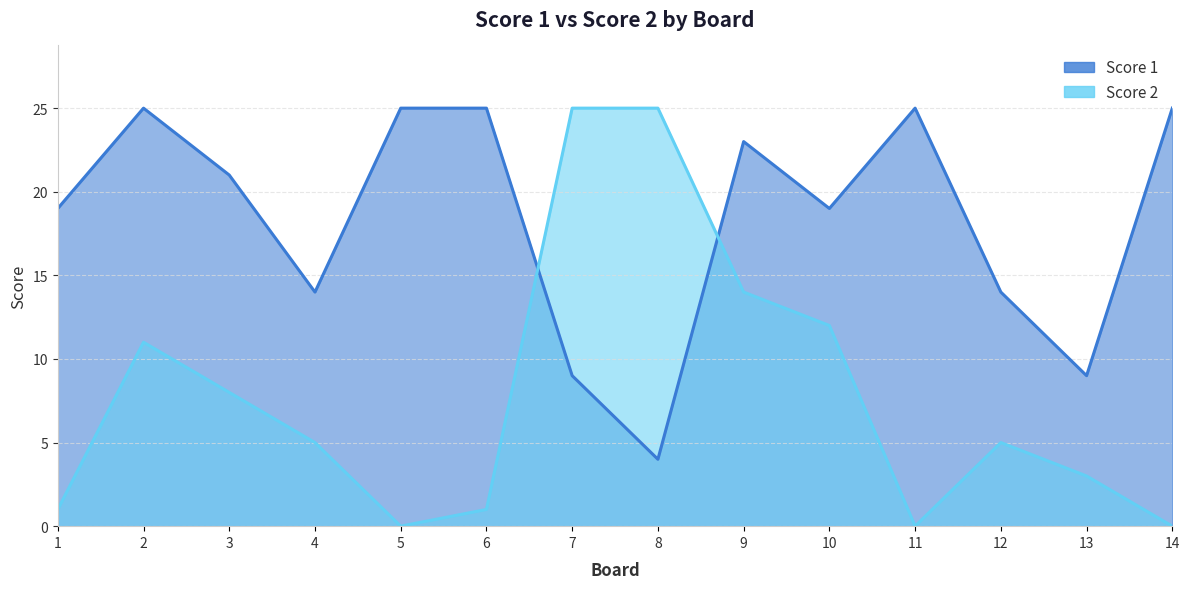

After their last crossing, which series has the higher values: Score 2 or Score 1?

Score 1